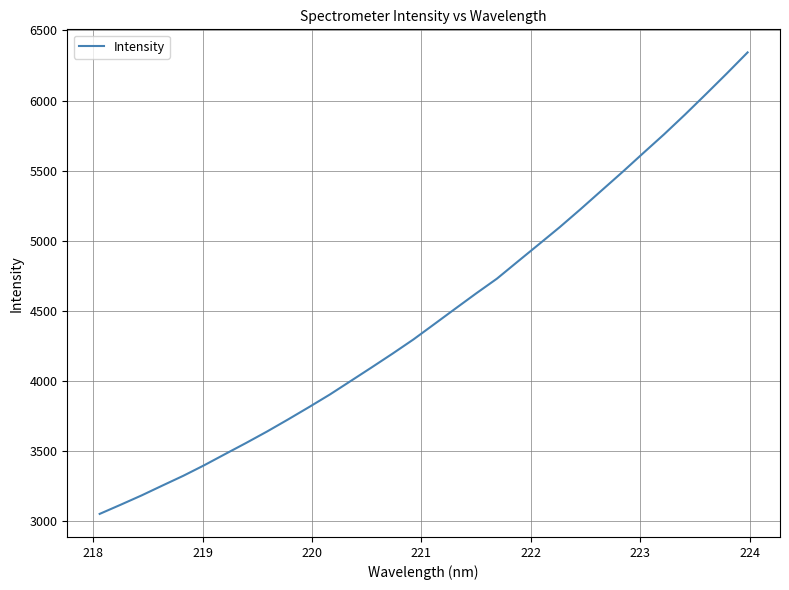

What is the maximum value shown in the chart?

6343.4